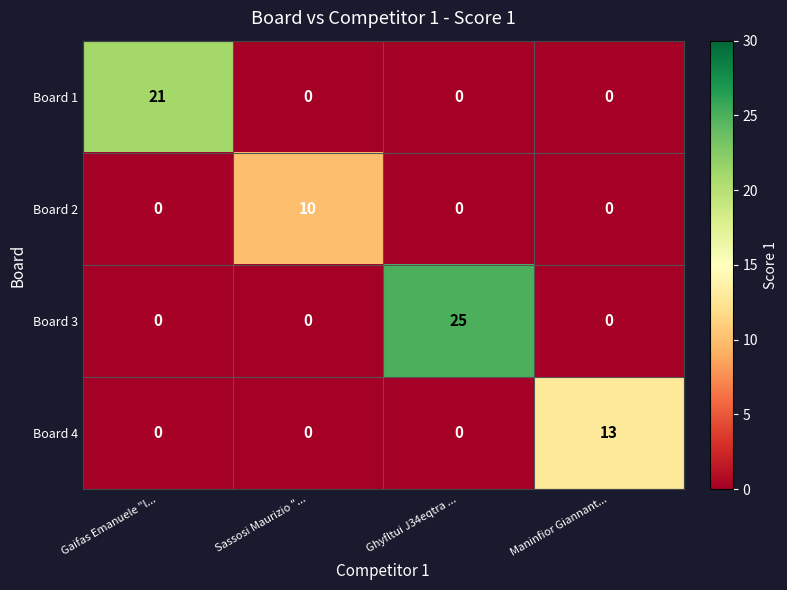

At how many categories does at least one series exceed 5?

4